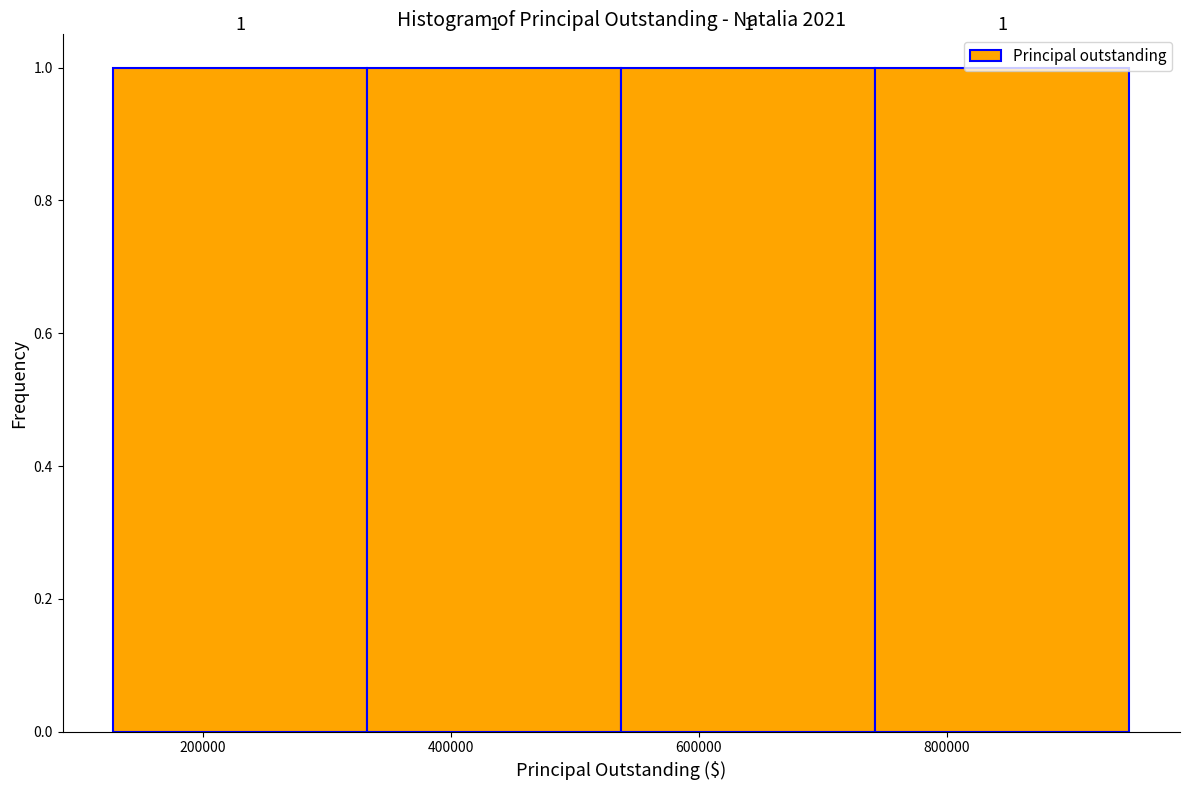

Reading left to right, list every bar in this chart as the range it spans on the x-axis followed by its height. The bar edges are not printed on the chart, so give them approximately, as read against the axis.

120000 to 340000: 1
340000 to 540000: 1
540000 to 740000: 1
740000 to 940000: 1